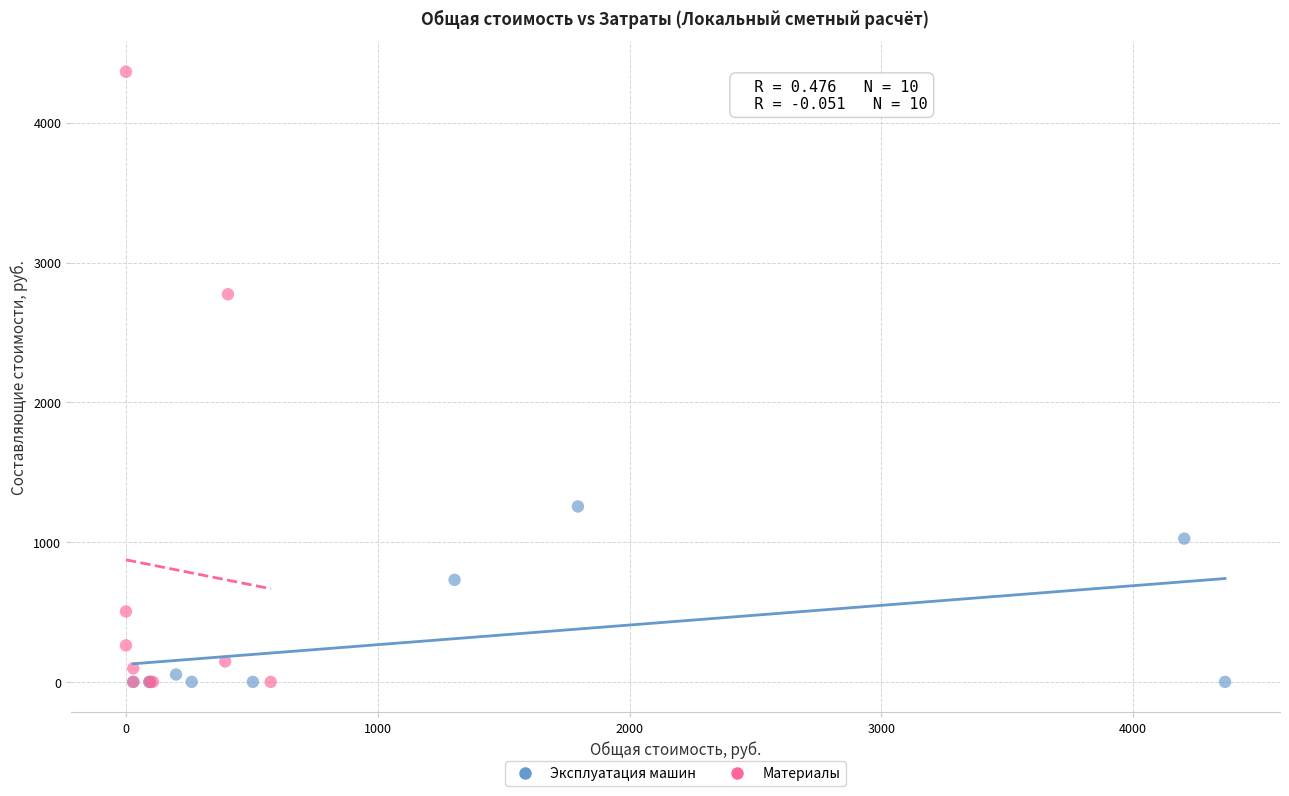

Which series has the widest spread of Y values?

Материалы